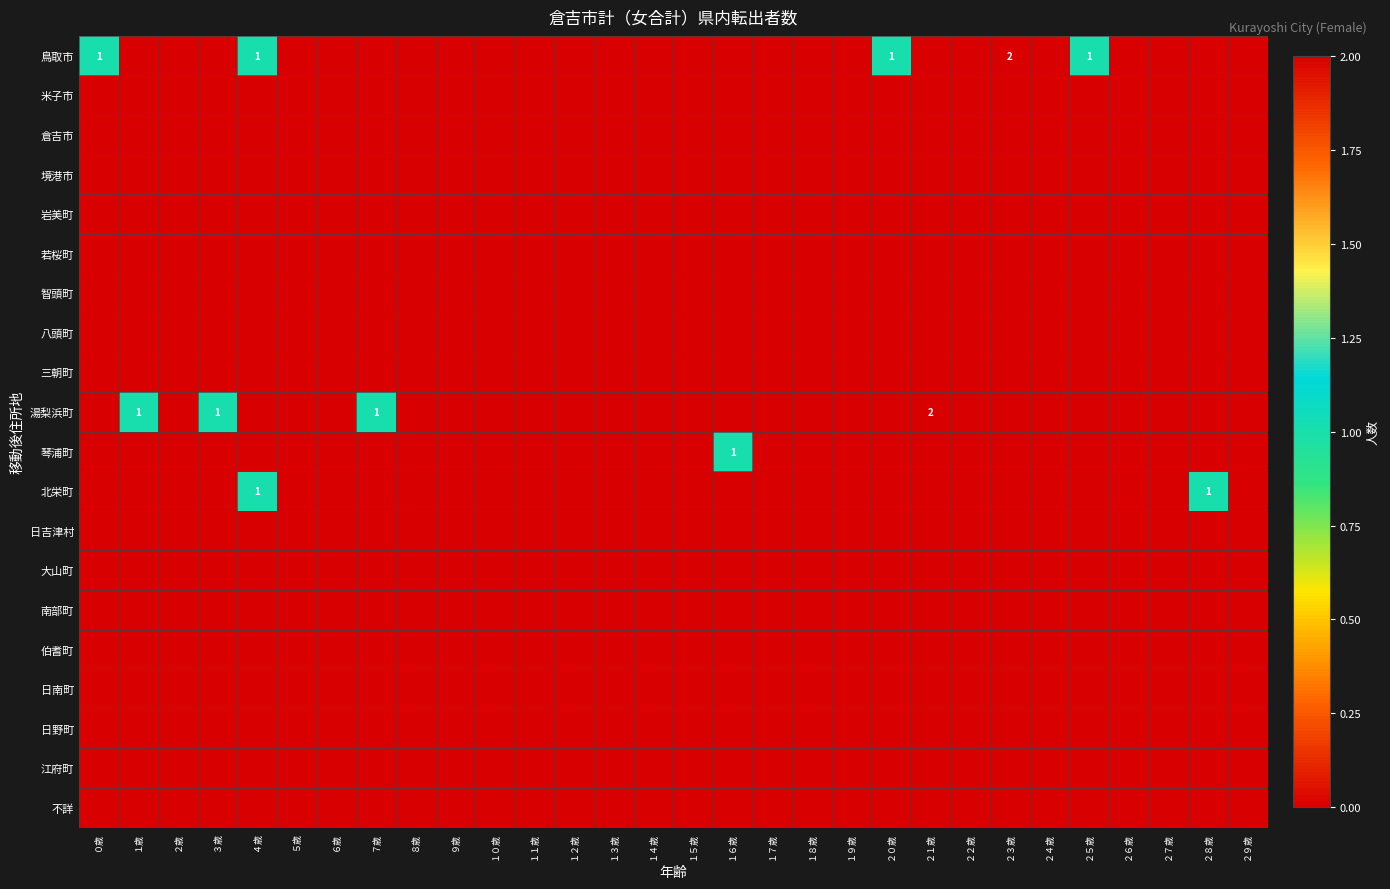

How many distinct data groups are displayed?

20